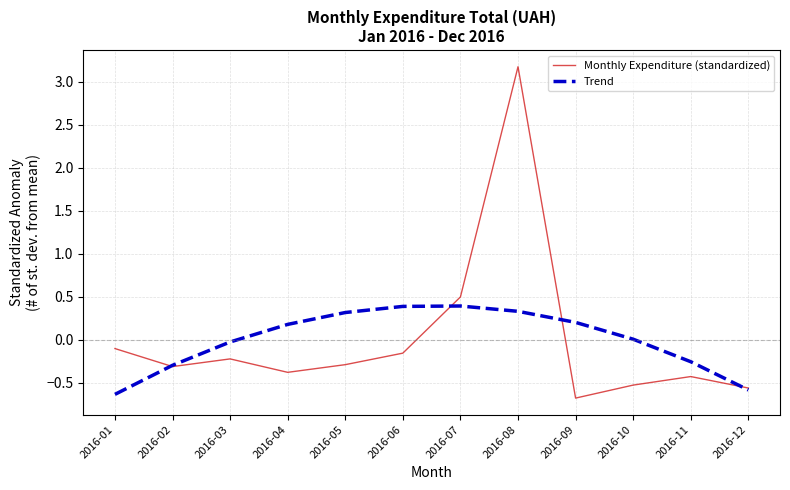

Is it true that Monthly Expenditure (standardized) equals 0.1 at 2016-07?

False